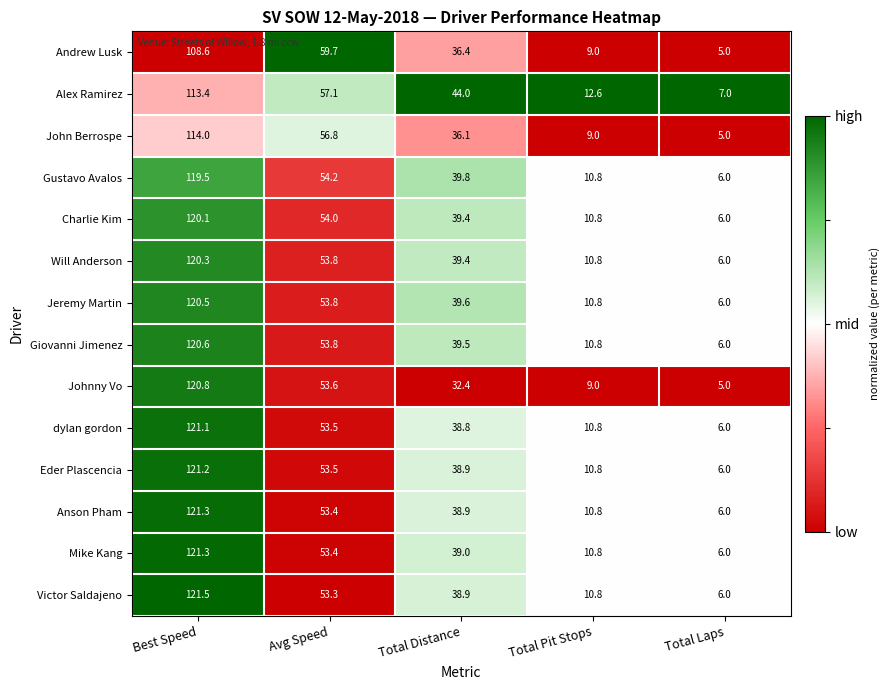

At which label is Johnny Vo closest to 62?

Avg Speed